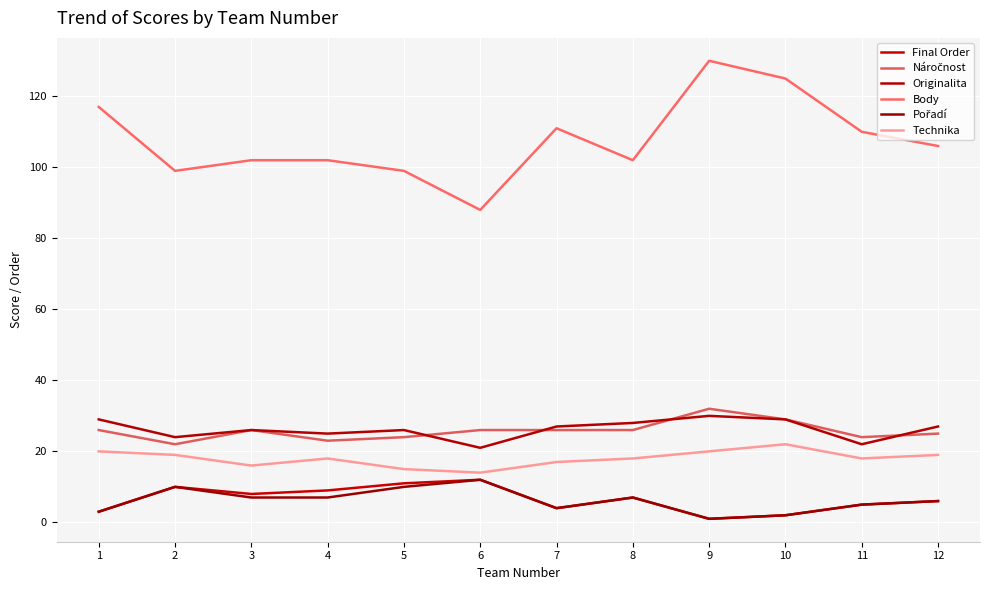

True or false: Originalita and Final Order cross at least once.

False